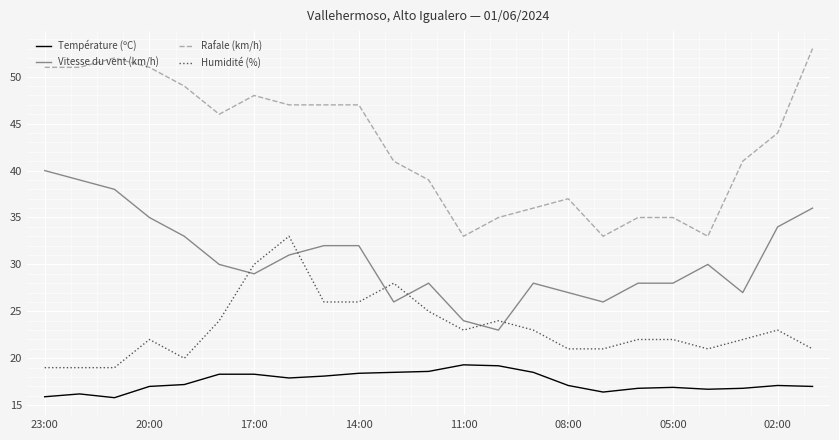

What are all the series names shown in the legend?

Température (ºC), Vitesse du vent (km/h), Rafale (km/h), Humidité (%)